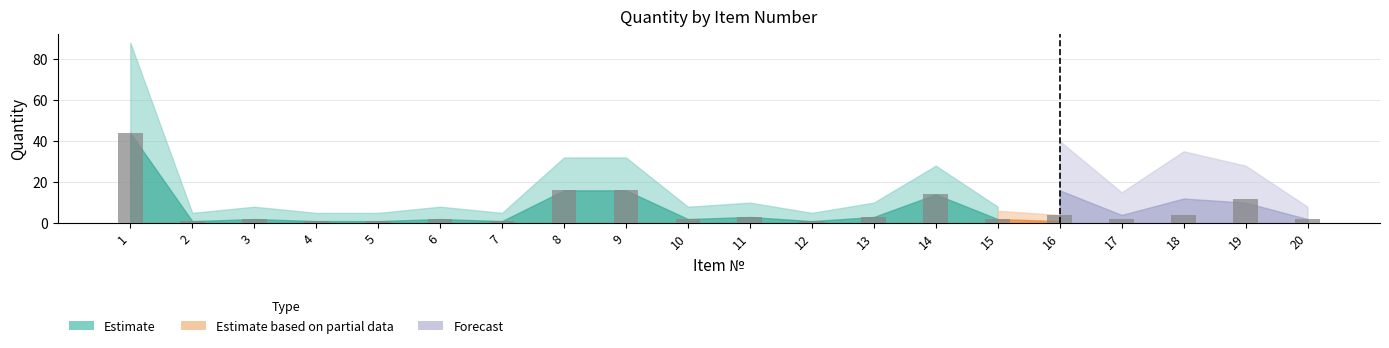

What is the change in value from 6 to 19?

+10